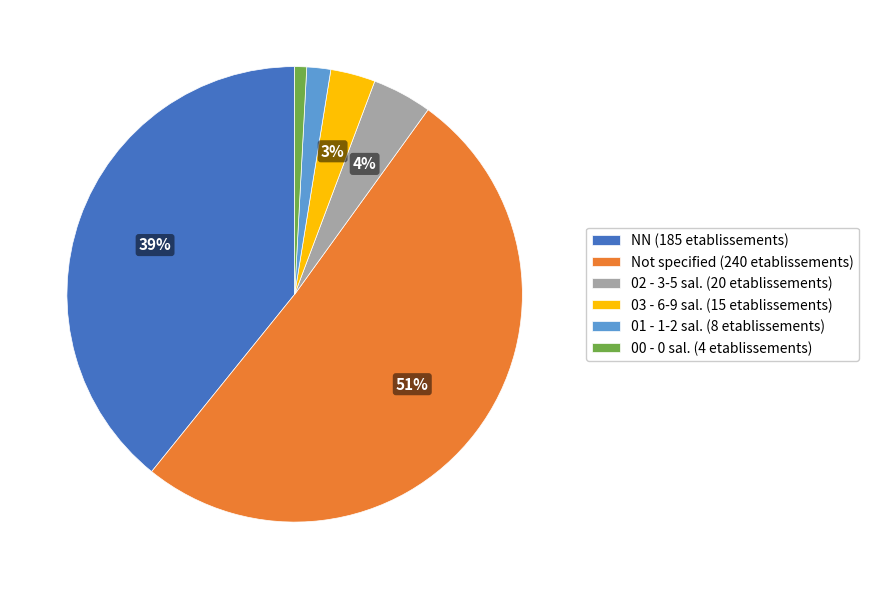

True or false: 02 - 3-5 sal. (20 etablissements) accounts for 19% of the total.

False